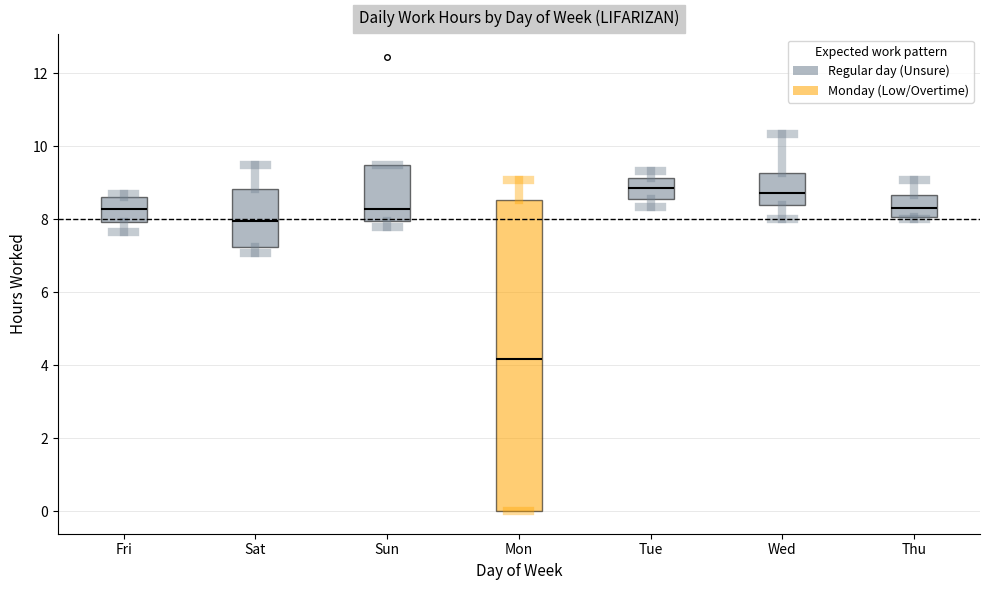

Reading left to right, read every box against the y-axis: the position of its median line, the range the box covers, and the ends of its whiskers. The values are not printed on the chart, so give them approximately, as read against the axis.

Fri: median 8.2, box 8.0 to 8.6, whiskers 7.6 to 8.6 (just above the box's upper edge)
Sat: median 8.0, box 7.2 to 8.8, whiskers 7.0 to 9.4
Sun: median 8.2, box 8.0 to 9.4, whiskers 7.8 to 9.4
Mon: median 4.2, box 0.0 to 8.6, whiskers 0.0 to 9.0
Tue: median 8.8, box 8.6 to 9.2, whiskers 8.4 to 9.4
Wed: median 8.8, box 8.4 to 9.2, whiskers 8.0 to 10.4
Thu: median 8.4, box 8.0 to 8.6, whiskers 8.0 (just below the box's lower edge) to 9.0